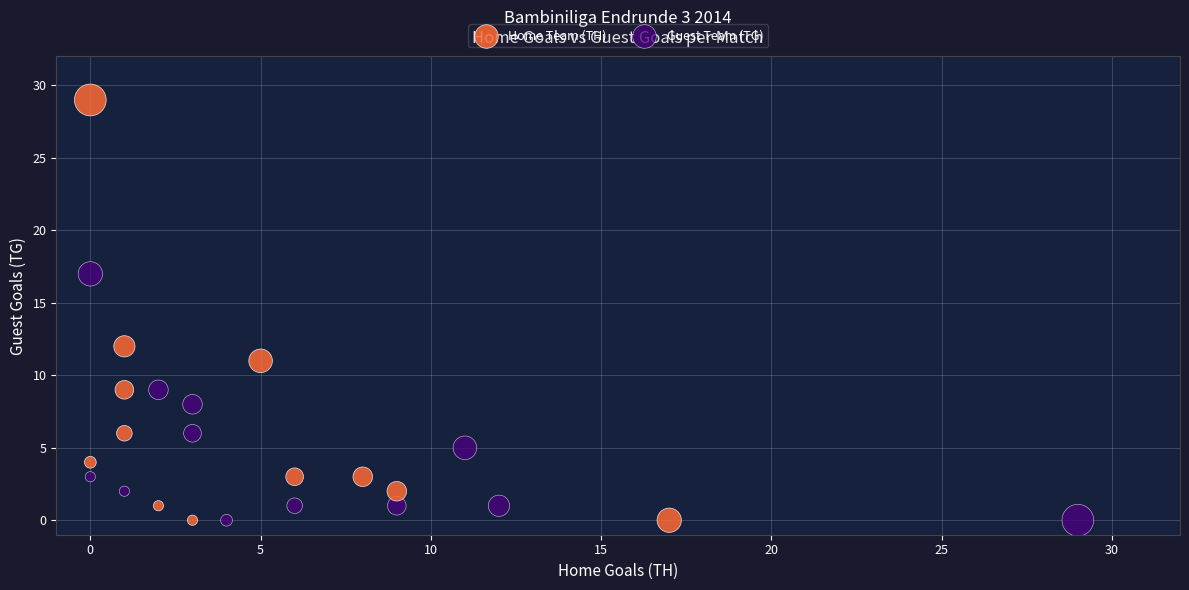

Which series contains the highest Y value?

Home Team (TH)